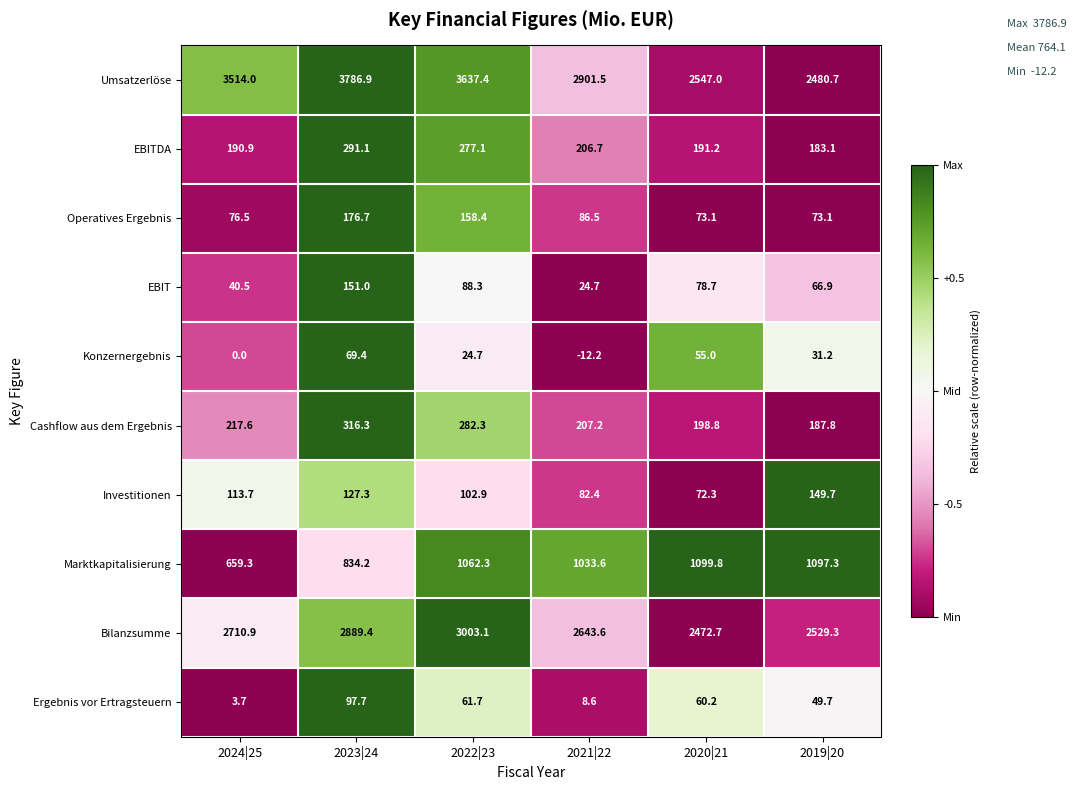

How many values in the Investitionen series are below 113?

3